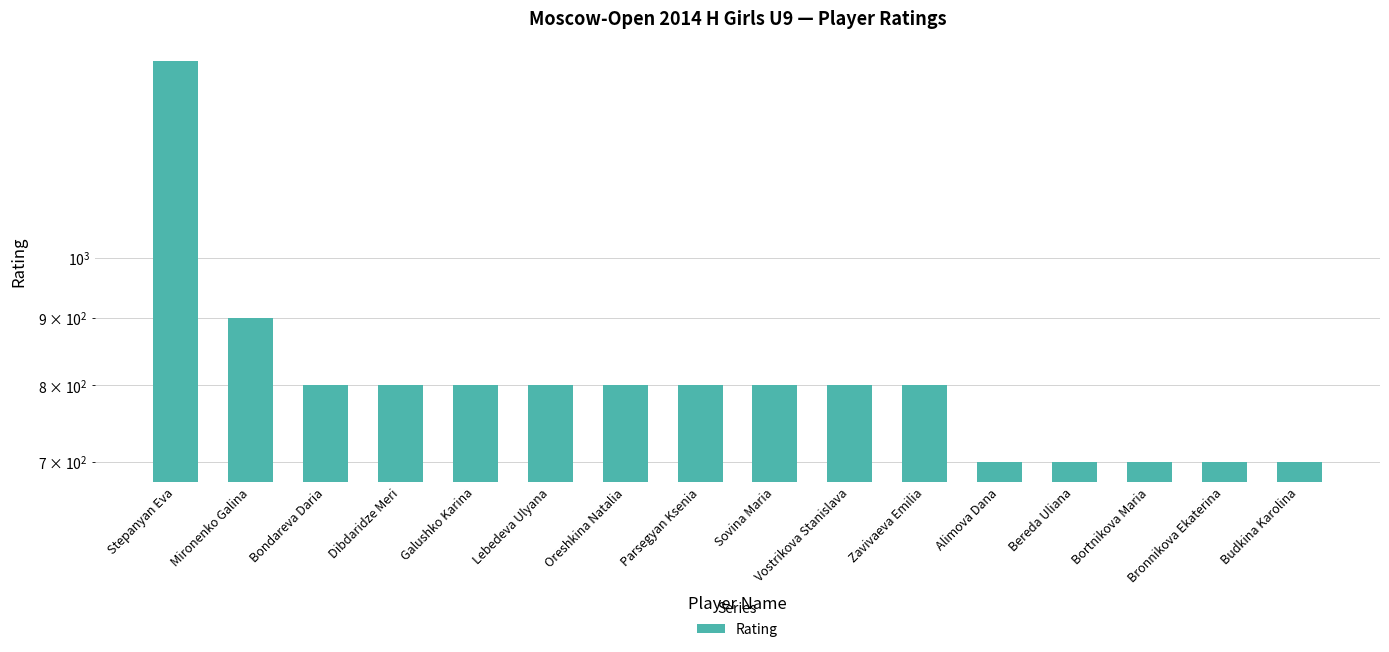

Approximately how many times larger is the value at Alimova Dana compared to Bronnikova Ekaterina?

1.0